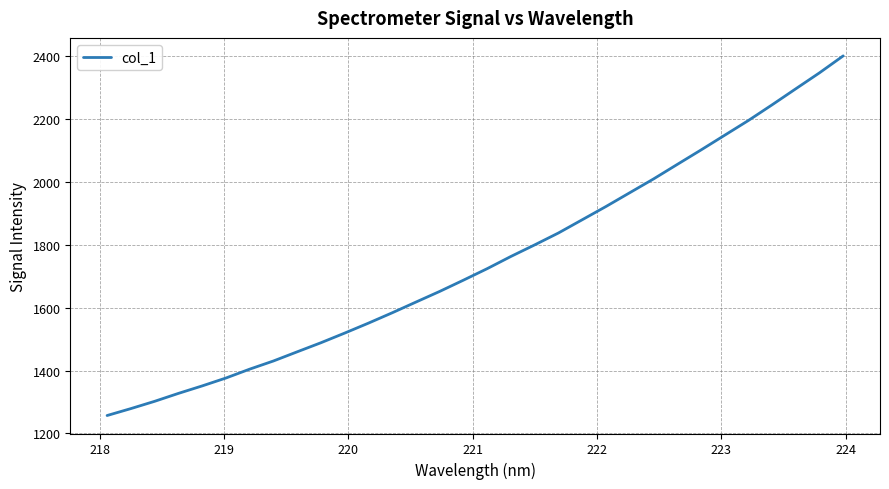

What is the maximum value shown in the chart?

2399.2